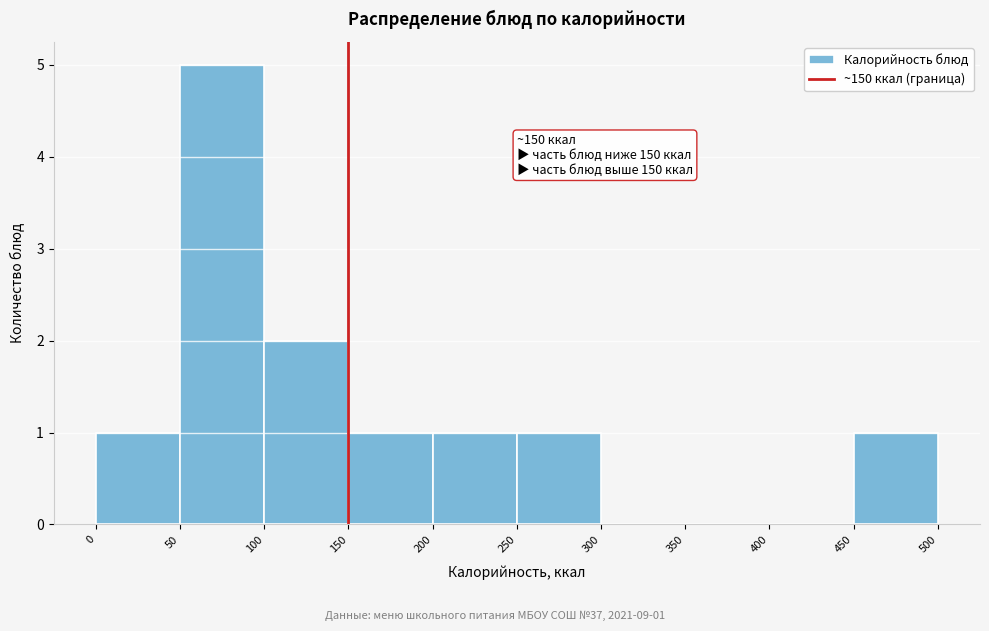

Over which range of the x-axis is the bar tallest?

50 to 100